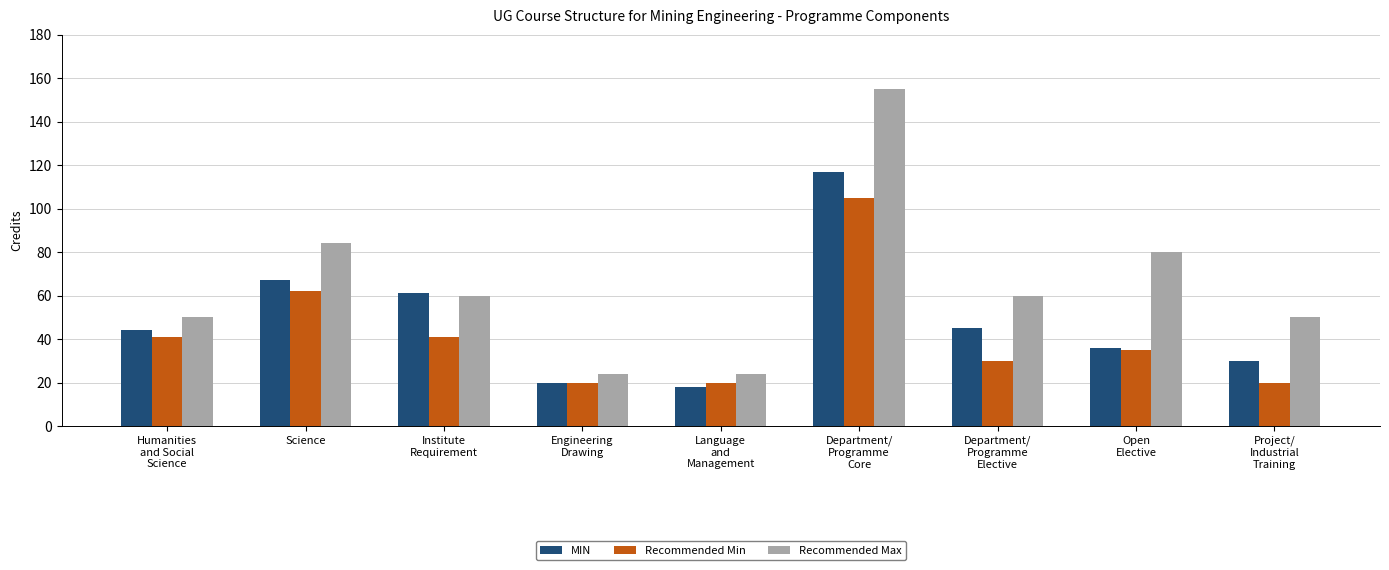

What is the label of the 9th bar from the right?

Humanities
and Social
Science